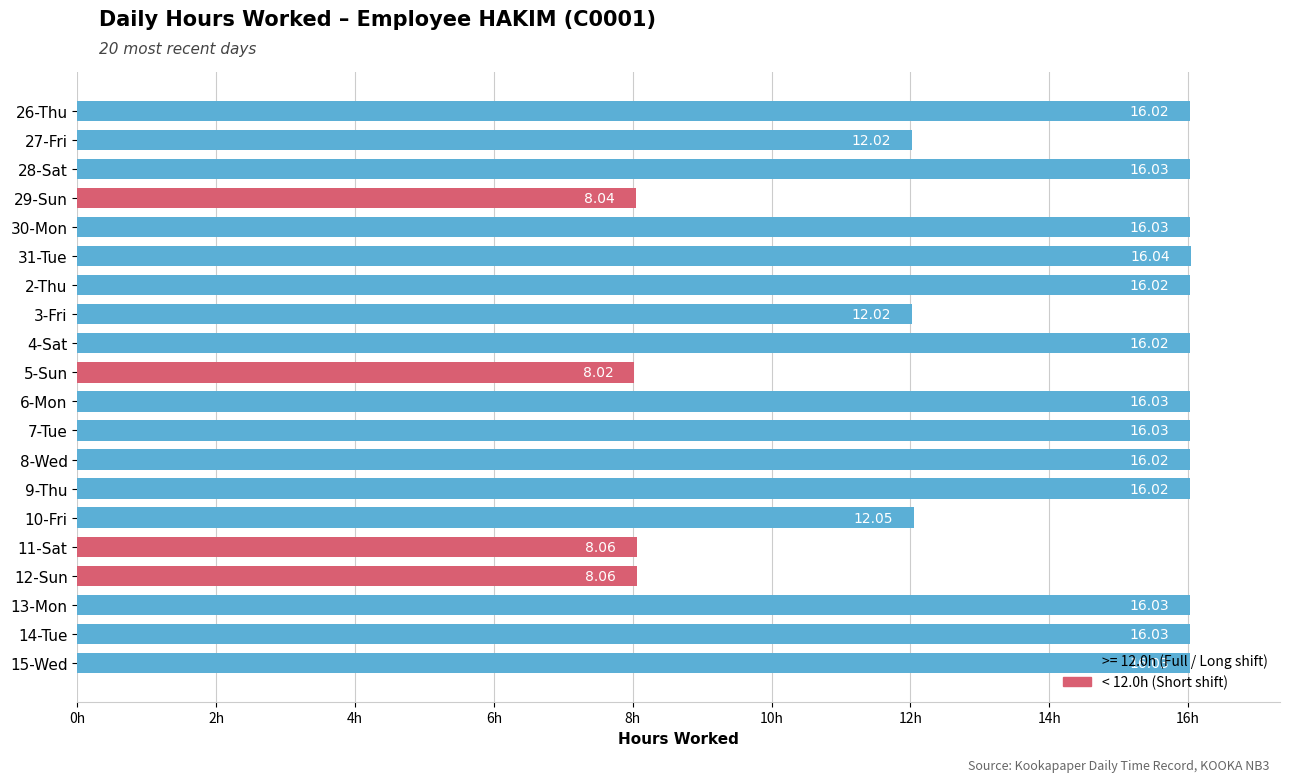

What is the difference between the maximum and second lowest values?

8.0